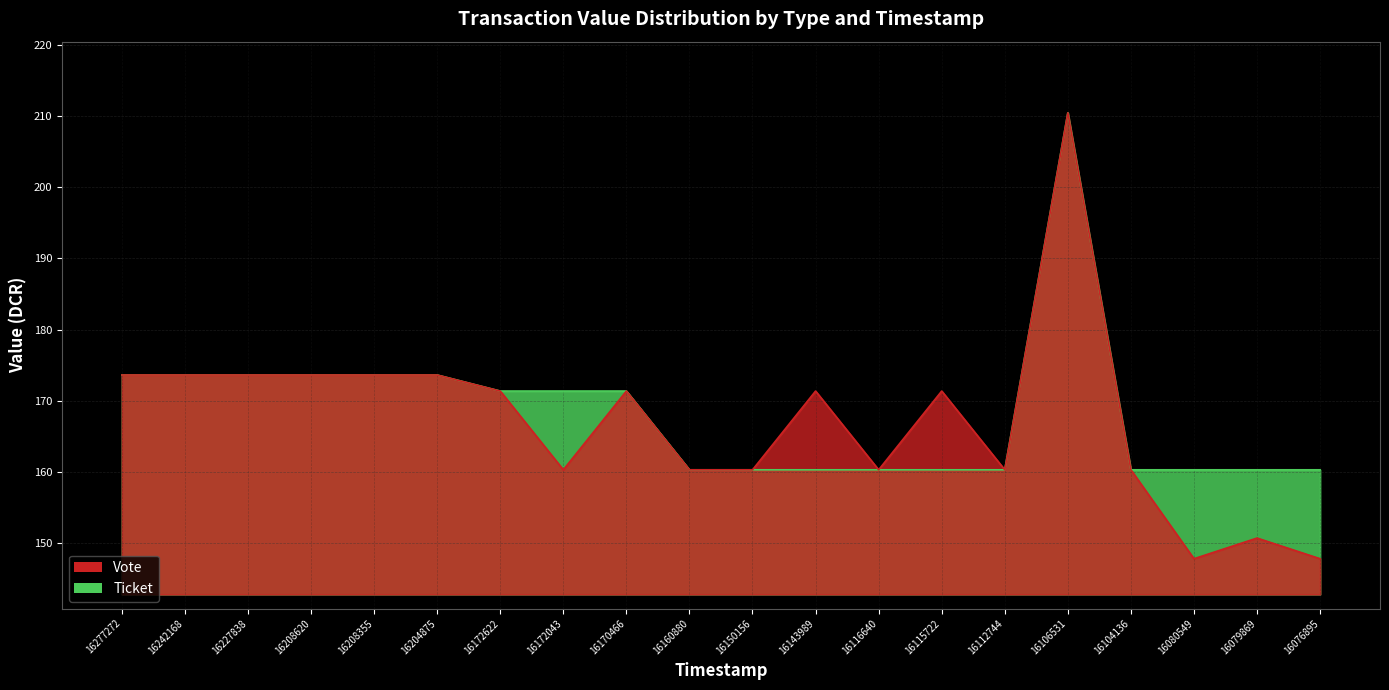

The value of Vote at 16104136 is 242.9. True or false?

False